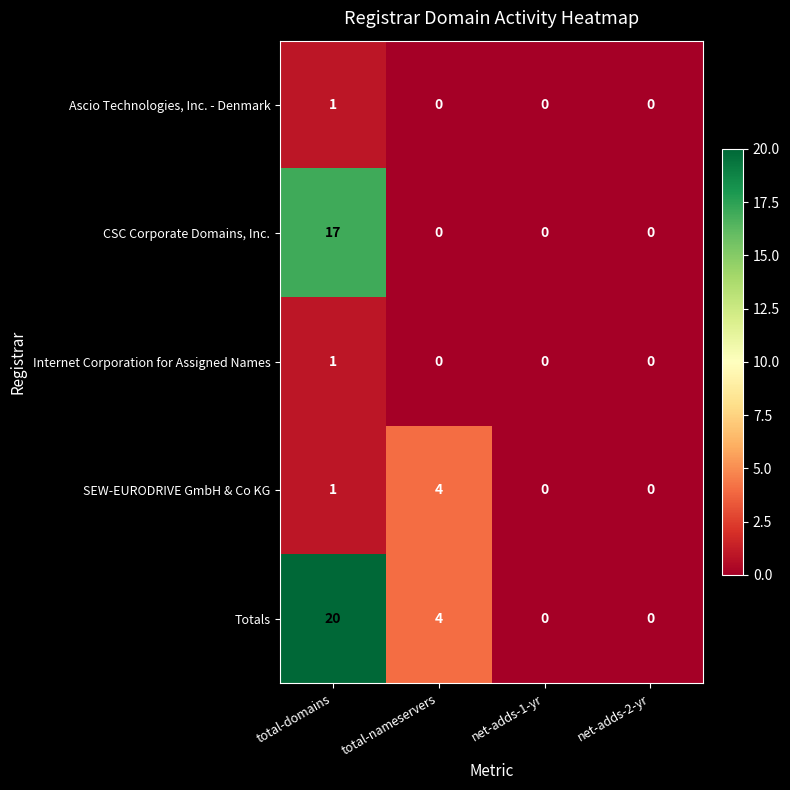

What is the sum of the CSC Corporate Domains, Inc. values at total-domains and net-adds-2-yr?

17